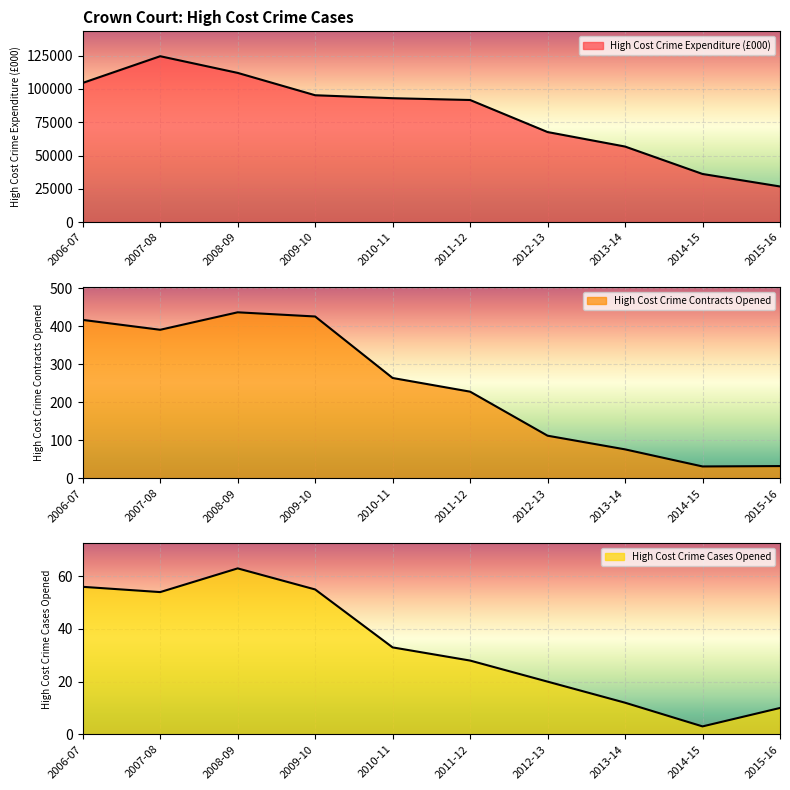

What is the label of the 10th point from the right?

2006-07